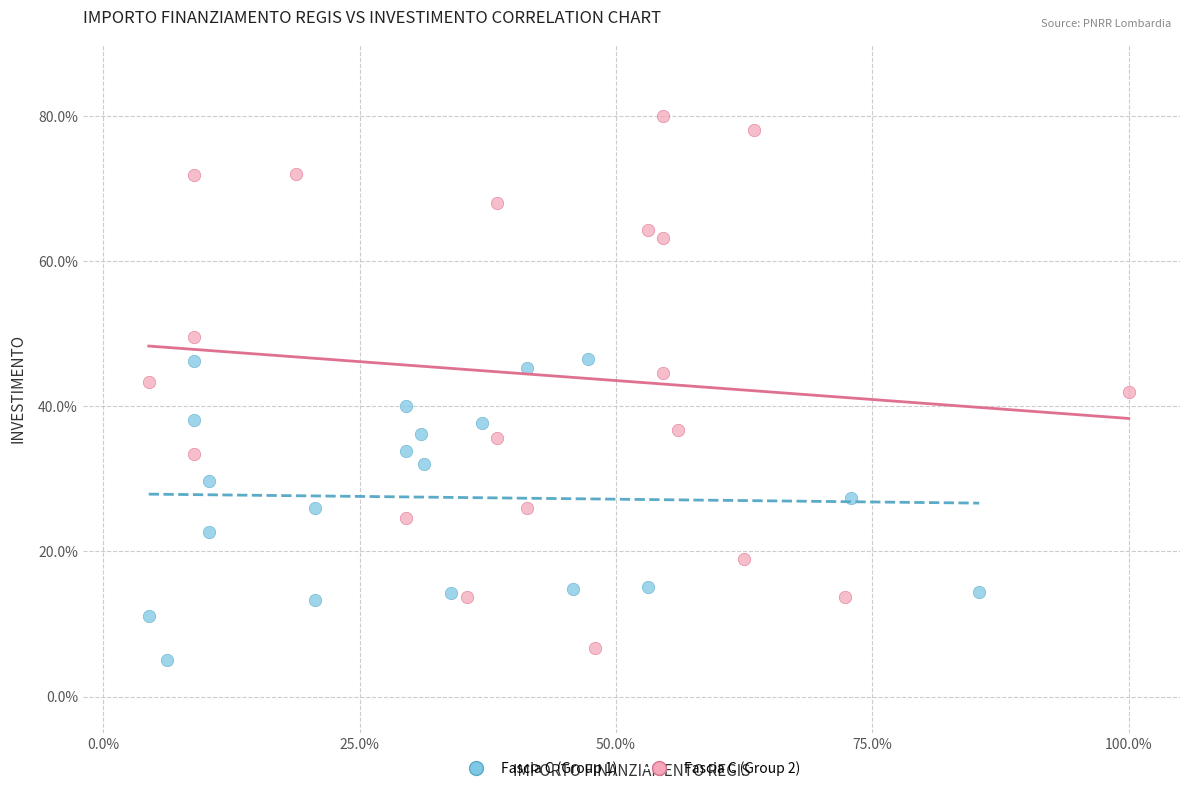

Which series reaches the maximum Y coordinate?

Fascia C (Group 2)